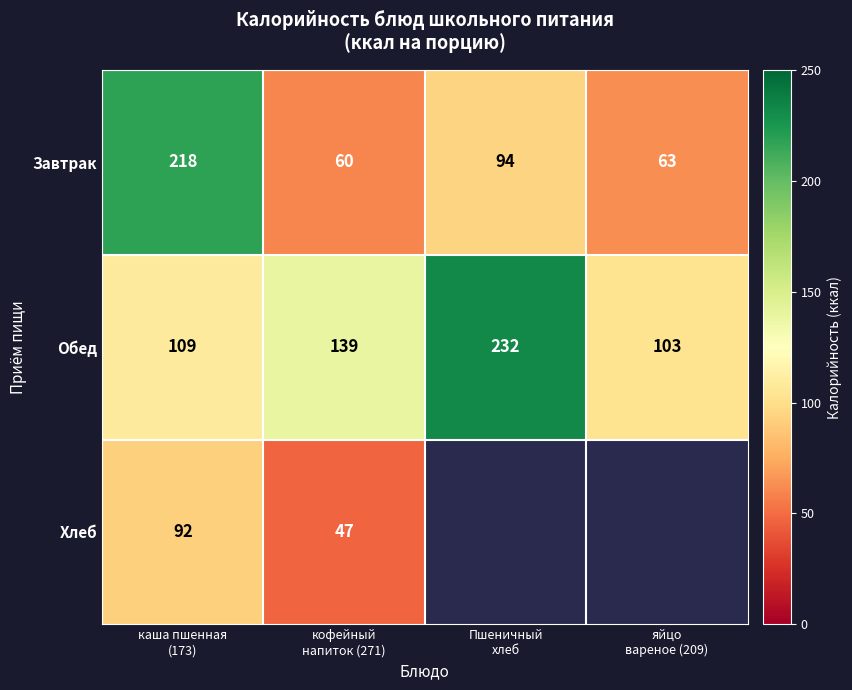

What is the spread (max minus min) of values at яйцо
вареное (209)?

40.0